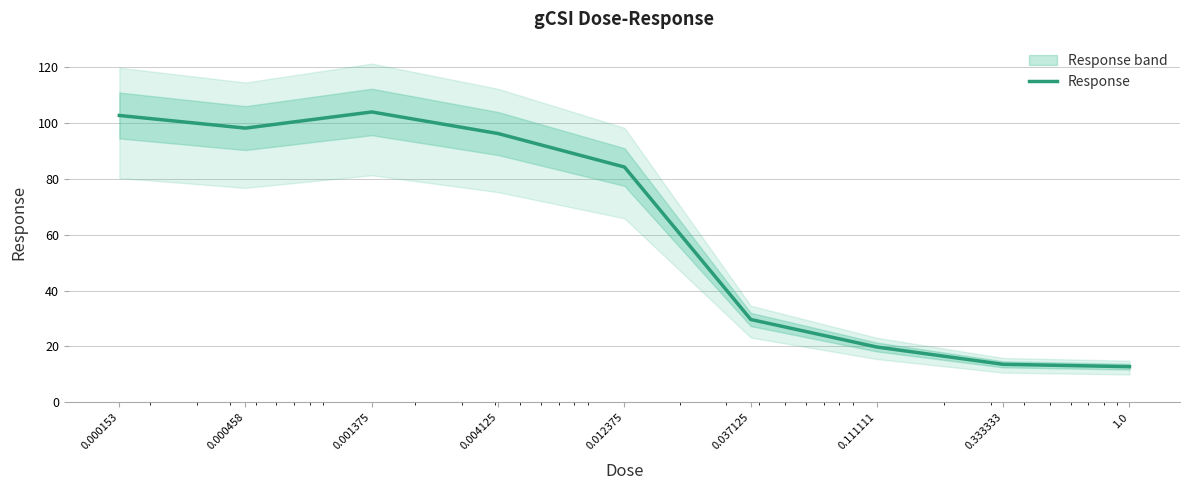

Reading left to right, what are all the values shown in this chart?

102.6	98.1	103.9	96.1	84.2	29.6	19.8	13.6	12.8